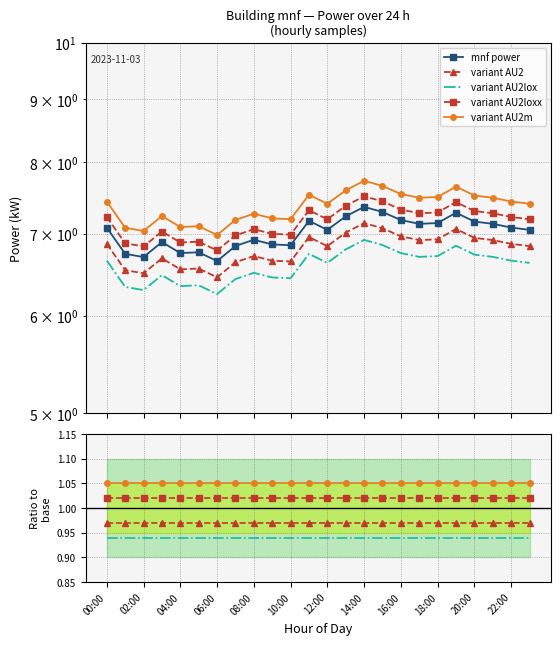

How many lines are shown in the chart?

5